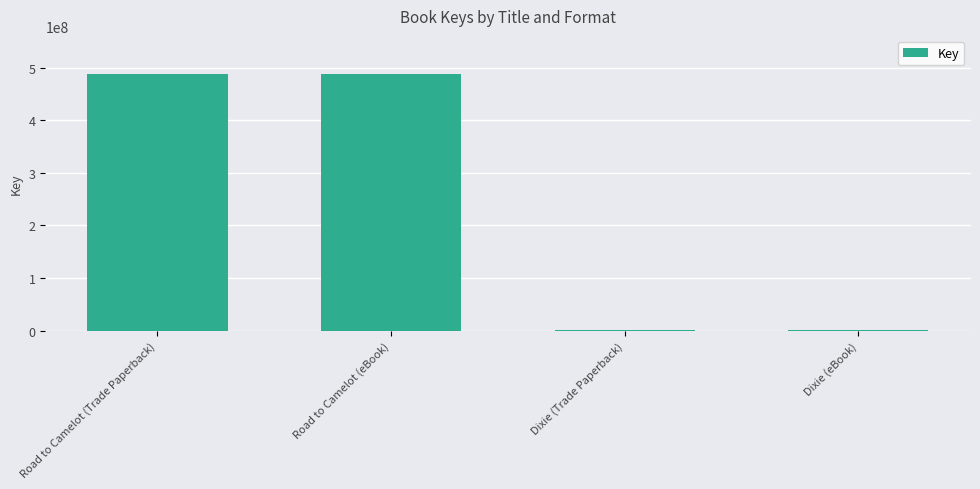

How many data points are less than 487513949?

2